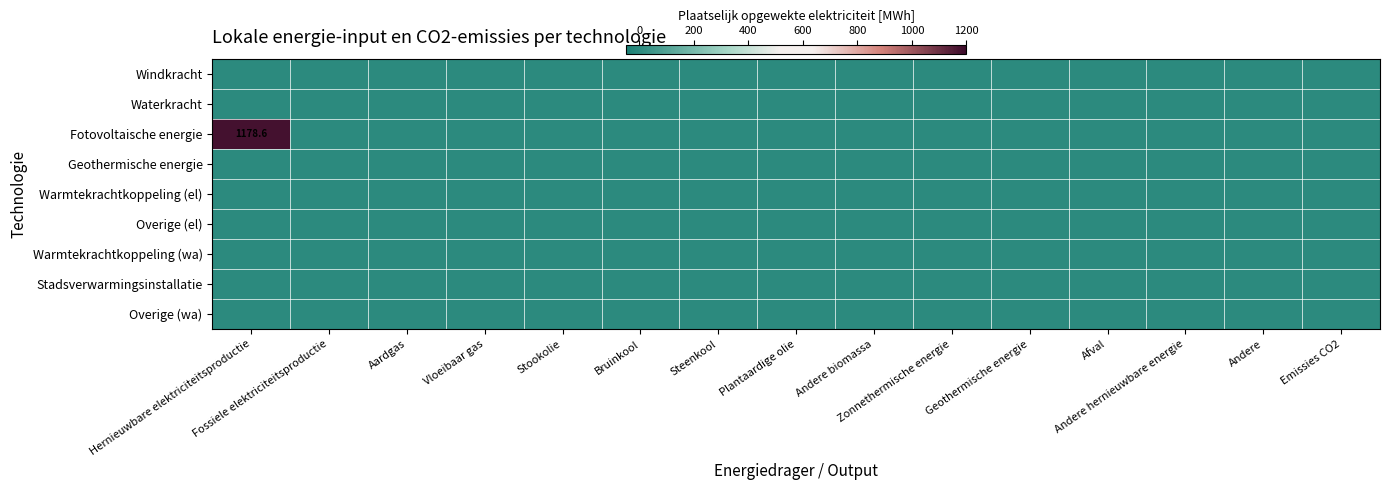

Is the value of Warmtekrachtkoppeling (wa) at Vloeibaar gas greater than the value of Windkracht at Steenkool?

No